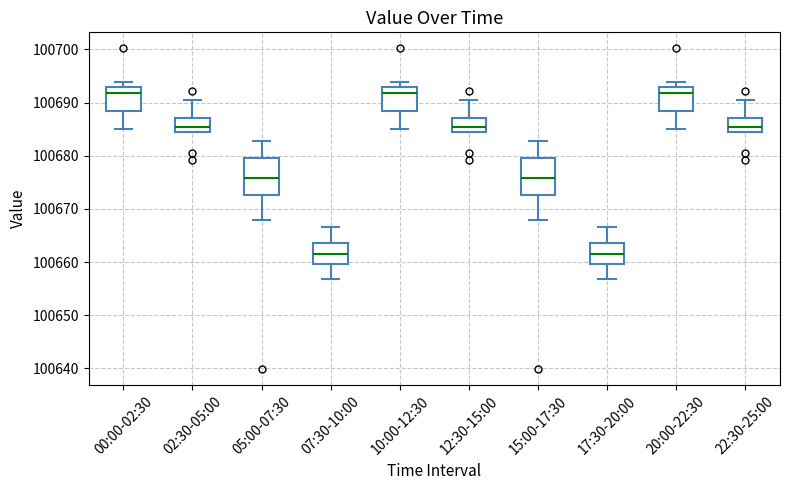

Reading left to right, read every box against the y-axis: the position of its median line, the range the box covers, and the ends of its whiskers. The values are not printed on the chart, so give them approximately, as read against the axis.

00:00-02:30: median 100692, box 100688 to 100693, whiskers 100685 to 100694
02:30-05:00: median 100685 (just above the box's lower edge), box 100685 to 100687, whiskers 100684 to 100690
05:00-07:30: median 100676, box 100673 to 100680, whiskers 100668 to 100683
07:30-10:00: median 100661, box 100660 to 100664, whiskers 100657 to 100667
10:00-12:30: median 100692, box 100688 to 100693, whiskers 100685 to 100694
12:30-15:00: median 100685 (just above the box's lower edge), box 100685 to 100687, whiskers 100684 to 100690
15:00-17:30: median 100676, box 100673 to 100680, whiskers 100668 to 100683
17:30-20:00: median 100661, box 100660 to 100664, whiskers 100657 to 100667
20:00-22:30: median 100692, box 100688 to 100693, whiskers 100685 to 100694
22:30-25:00: median 100685 (just above the box's lower edge), box 100685 to 100687, whiskers 100684 to 100690